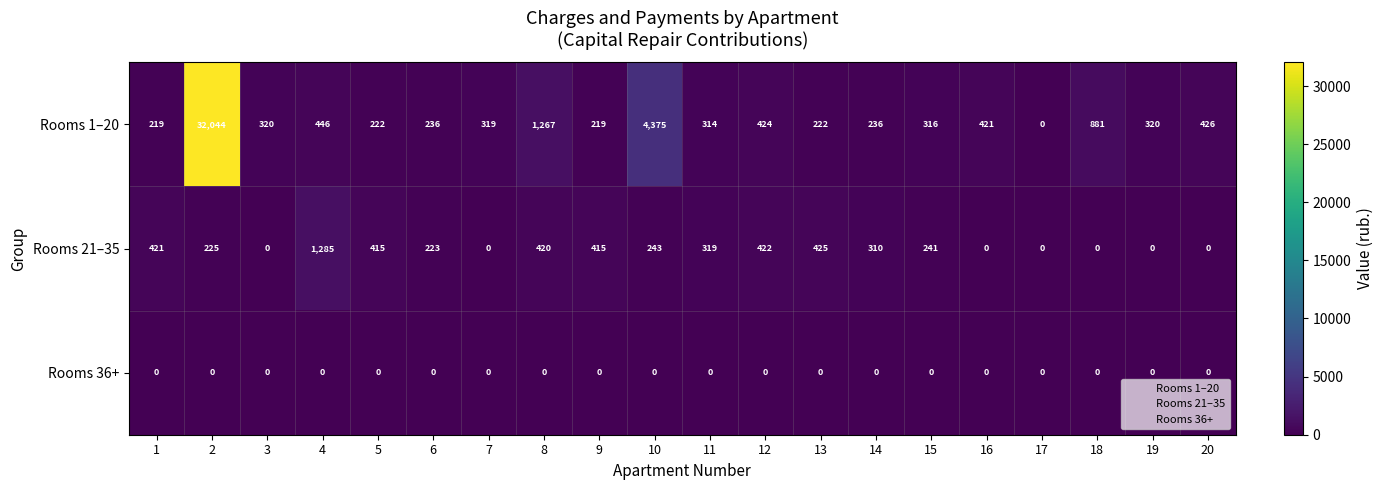

What is the spread (max minus min) of values at 1?

421